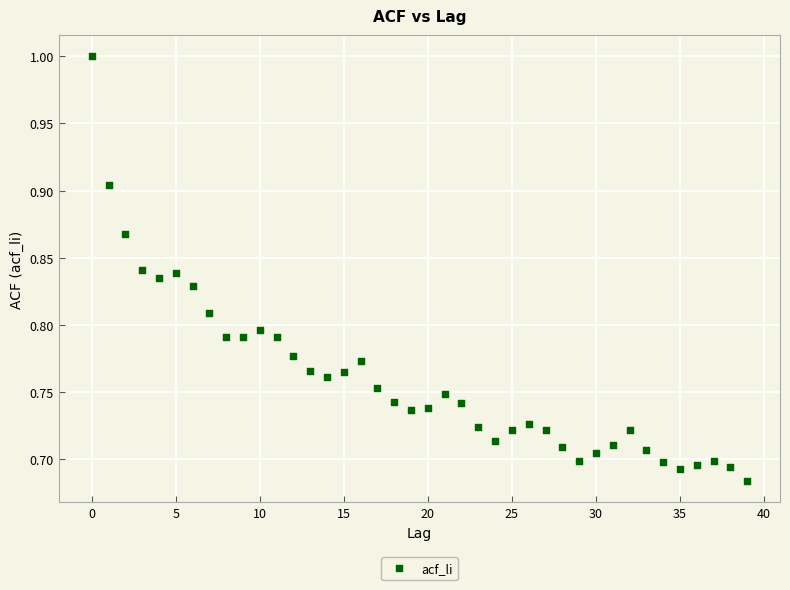

Count the number of points in this scatter plot.

40